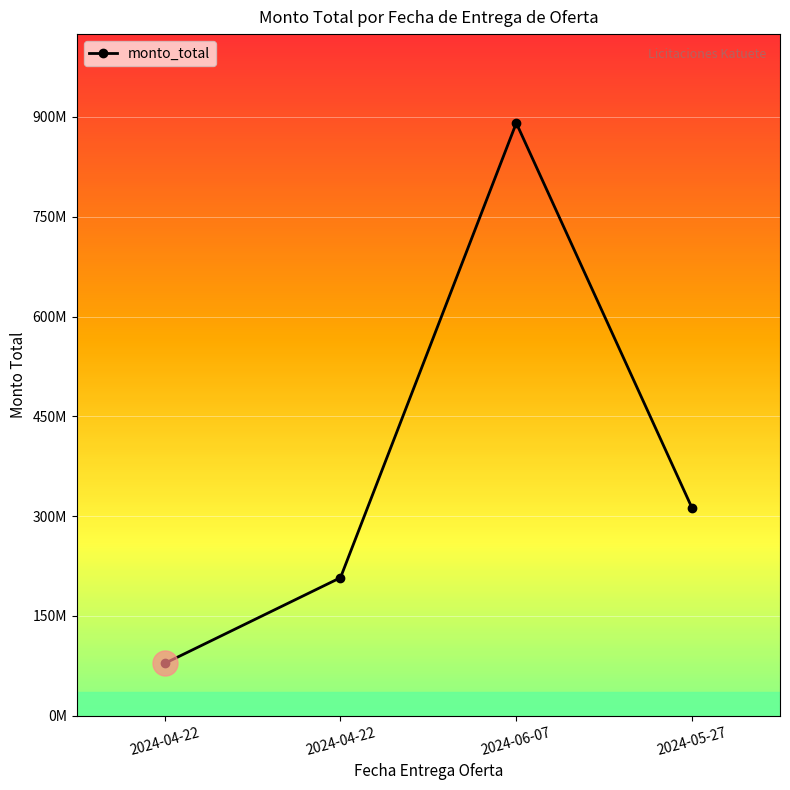

Between 2024-04-22 and 2024-05-27, which is larger?

2024-05-27